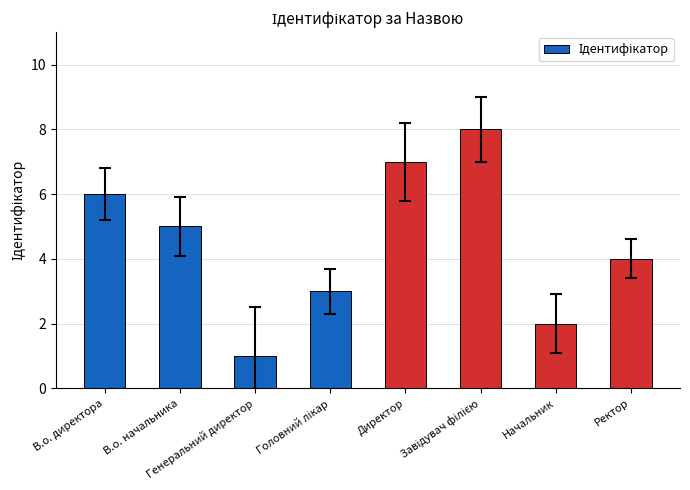

Reading left to right, transcribe all the data shown in this chart.

6	5	1	3	7	8	2	4